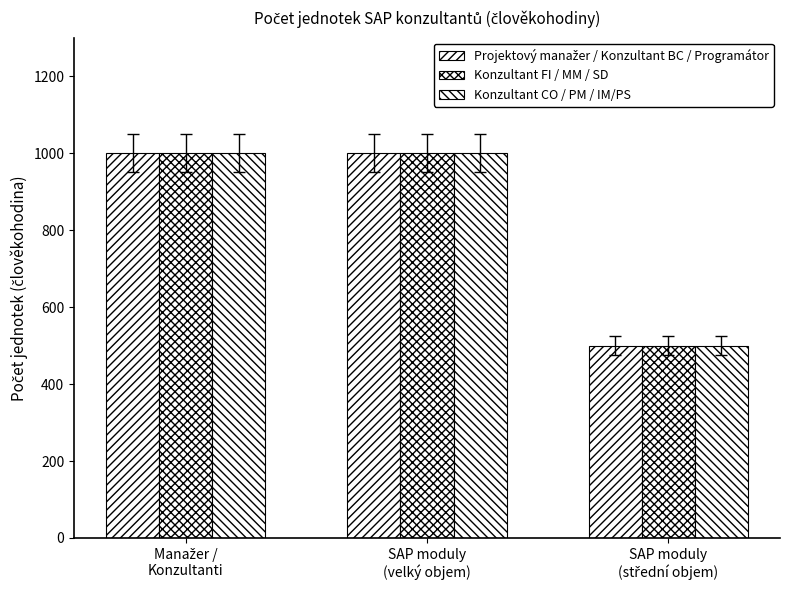

What is the label of the 2nd bar from the left?

SAP moduly
(velký objem)